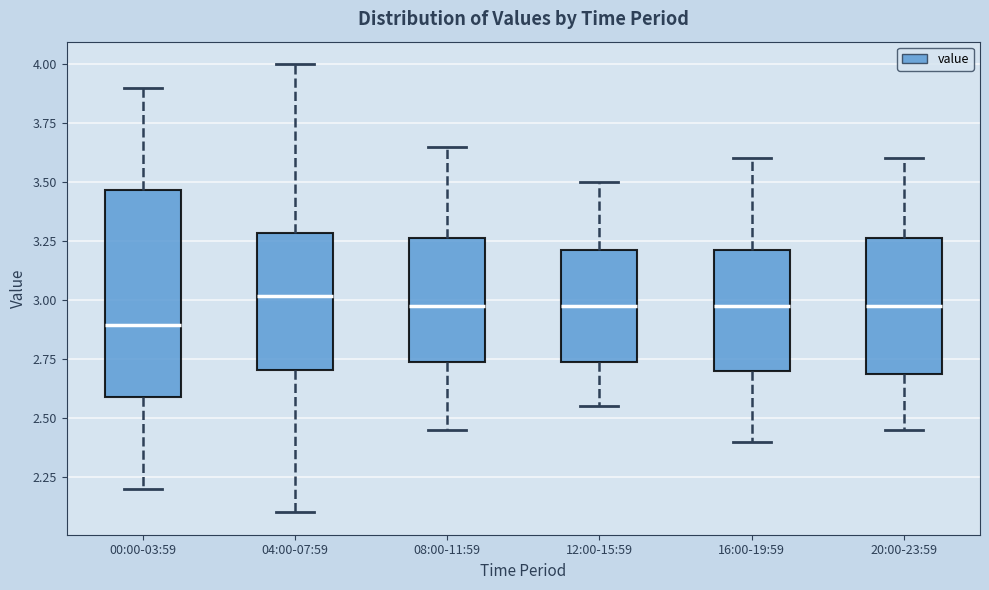

Which box is the tallest, from its lower edge to its upper edge?

00:00-03:59